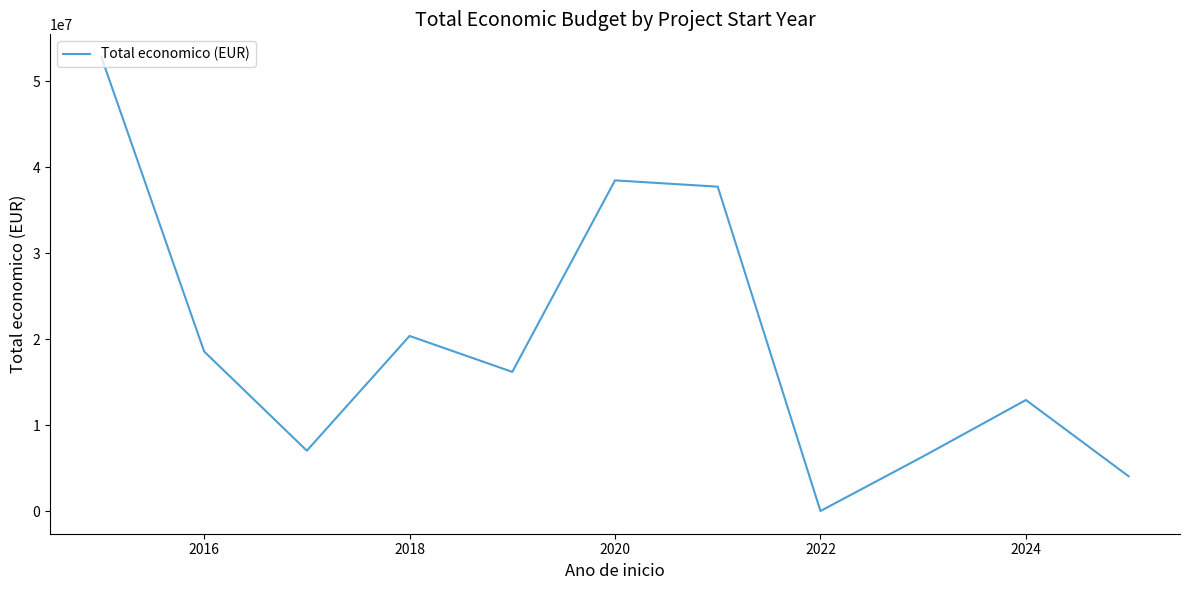

What is the maximum value shown in the chart?

52831977